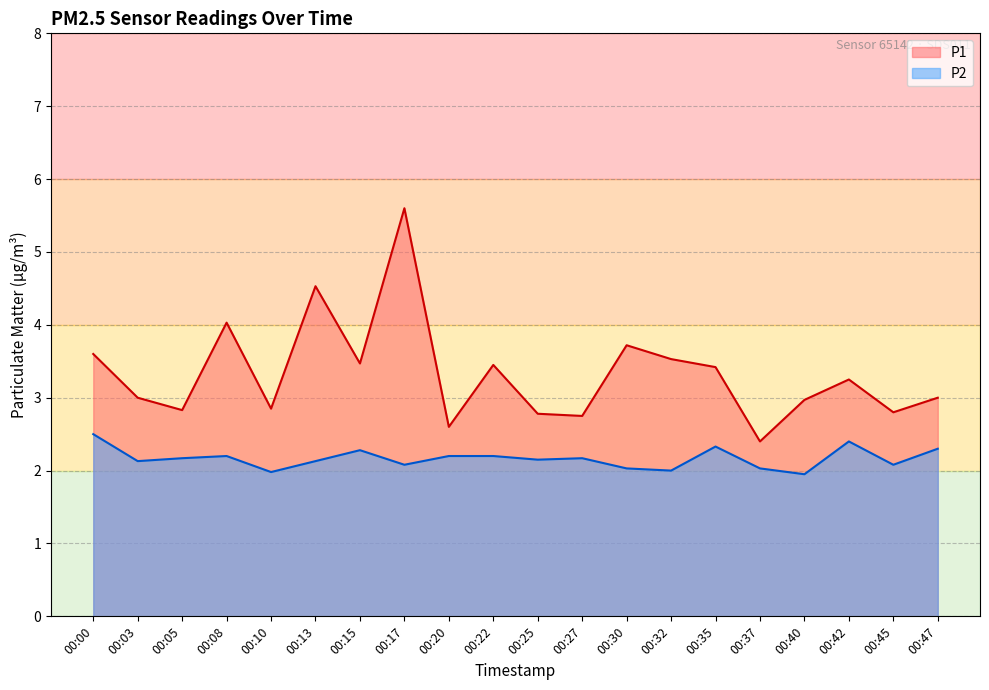

List the labels in order of P2 value, smallest first.

00:40, 00:10, 00:32, 00:30, 00:37, 00:17, 00:45, 00:03, 00:13, 00:25, 00:05, 00:27, 00:08, 00:20, 00:22, 00:15, 00:47, 00:35, 00:42, 00:00